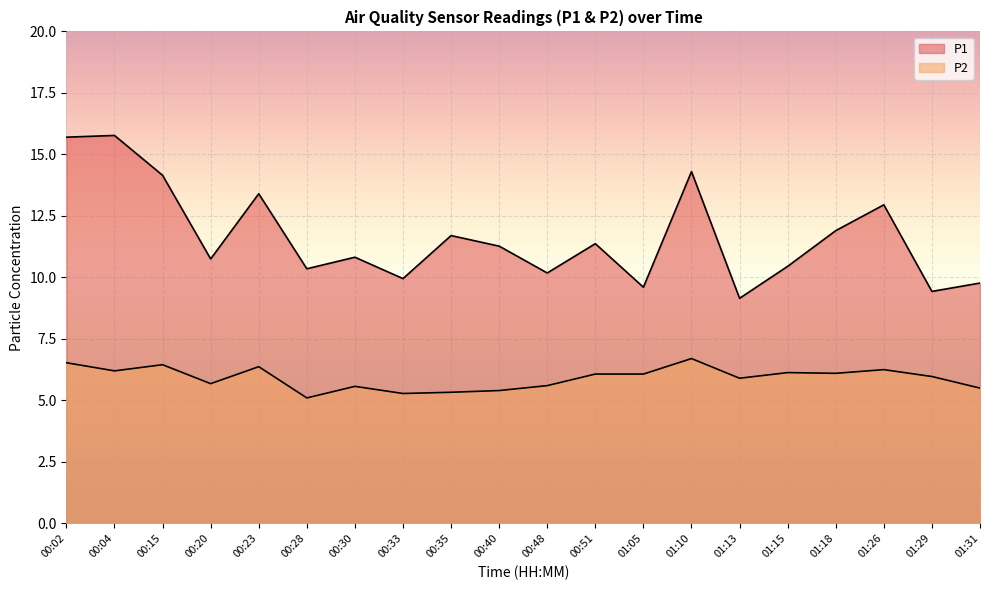

At which label is P1 closest to 12?

01:18